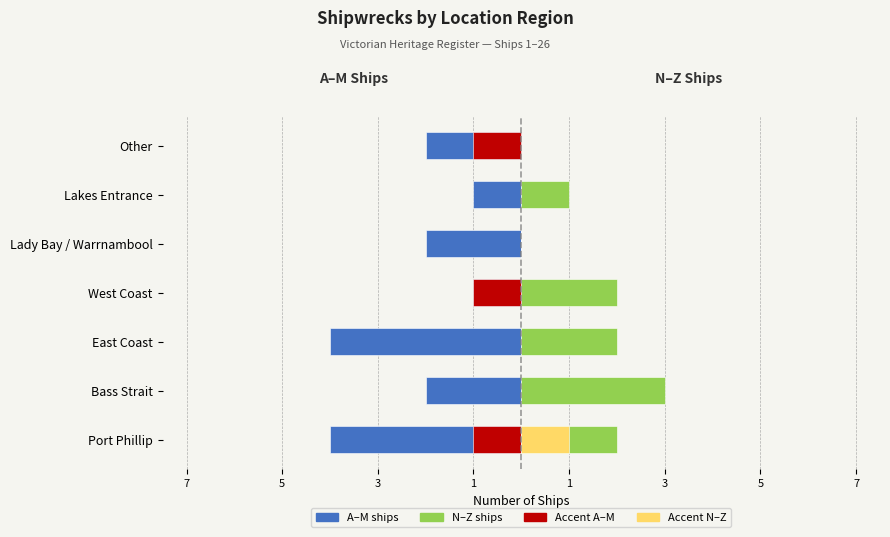

What is the smallest value displayed?

-4